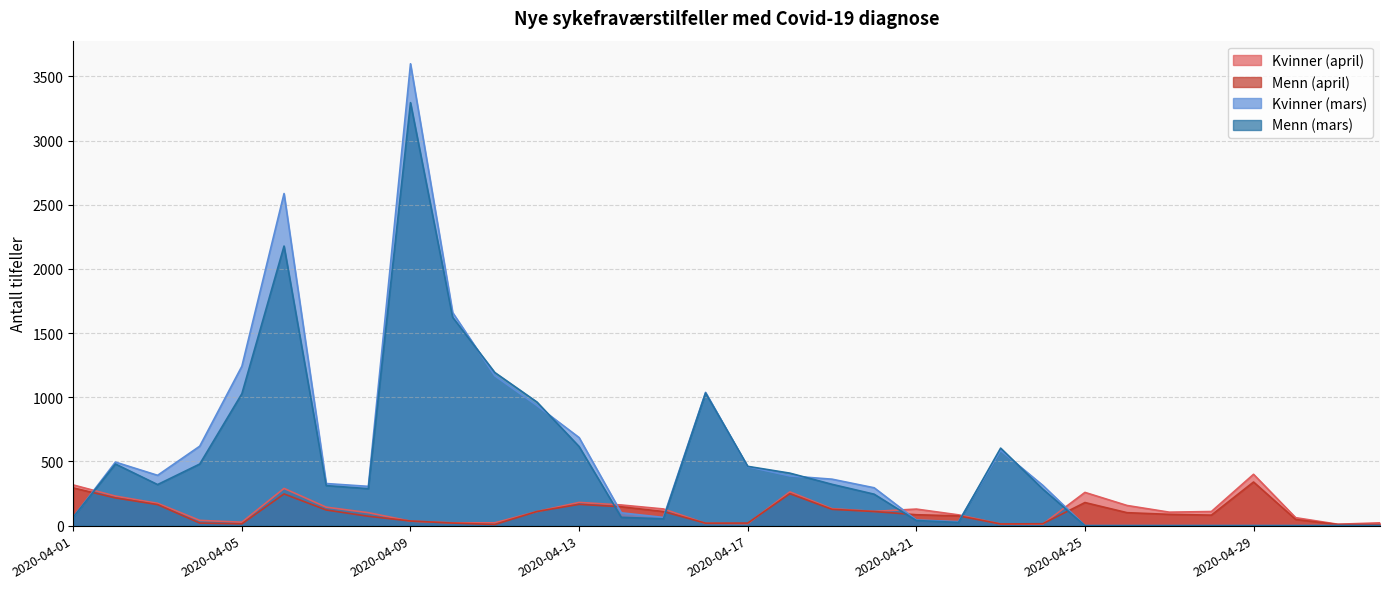

What is the value of the Menn (mars) point at the 9th from the left?

3295